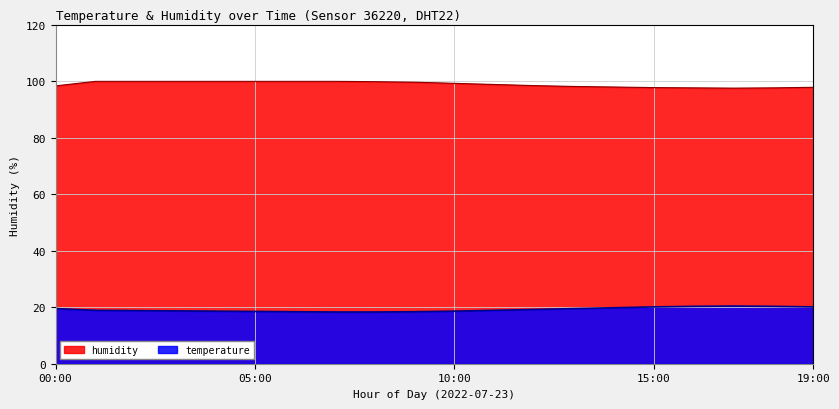

What is the value of the temperature point at the 18th from the left?

20.4